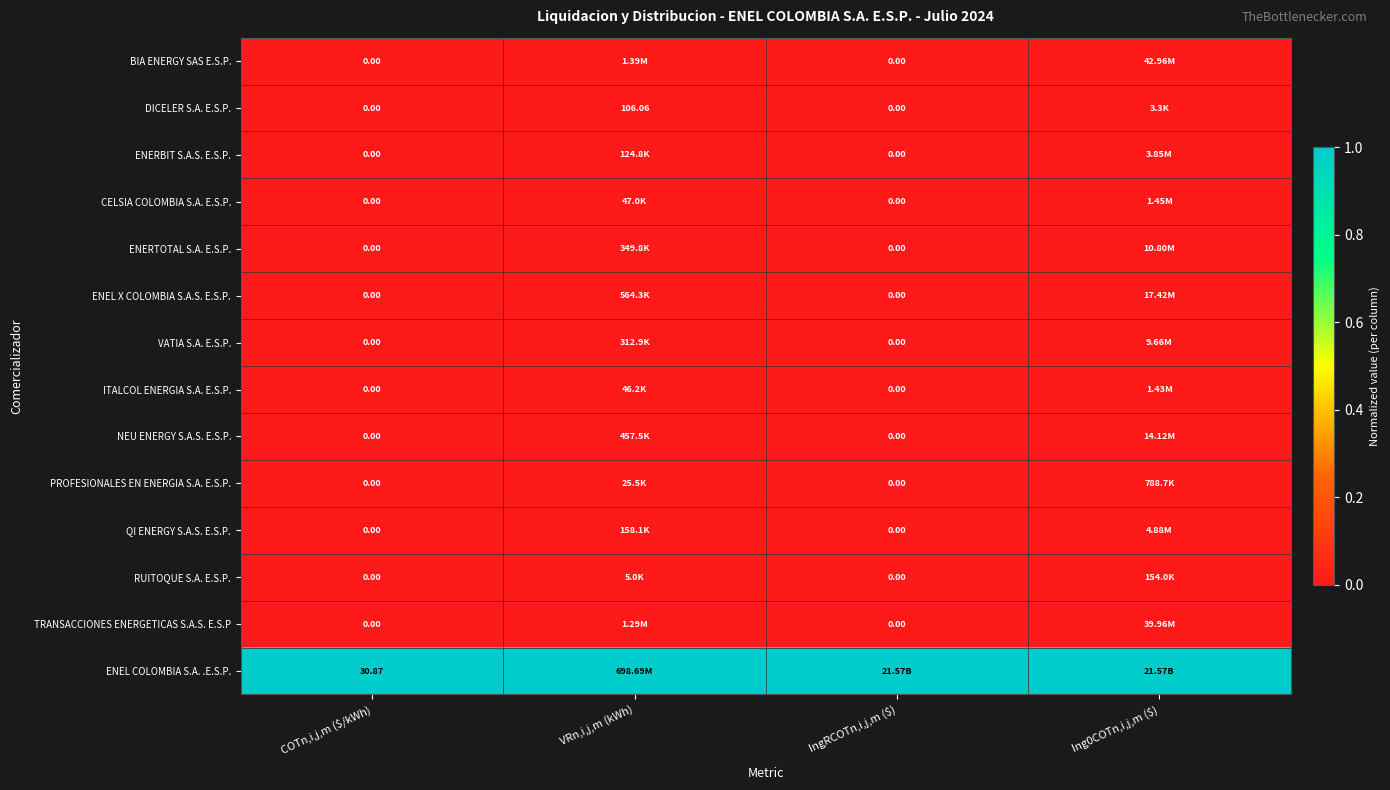

Is the value of TRANSACCIONES ENERGETICAS S.A.S. E.S.P at Ing0COTn,i,j,m ($) greater than the value of RUITOQUE S.A. E.S.P. at COTn,i,j,m ($/kWh)?

Yes